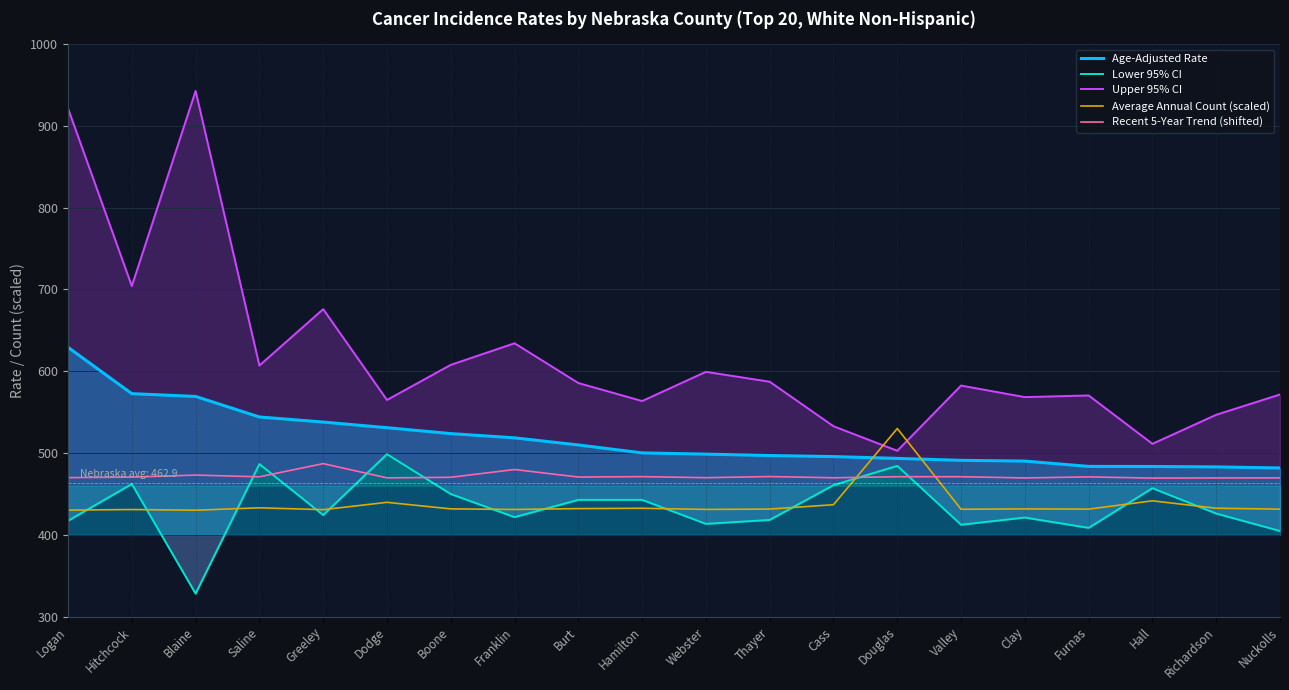

True or false: Upper 95% CI has a value of 532.8 at Cass.

True